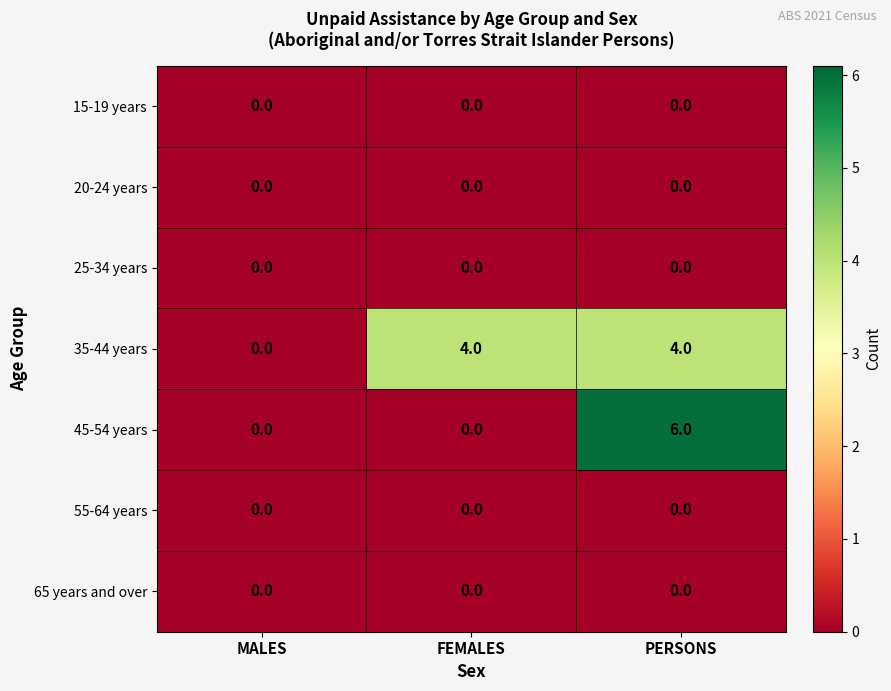

Count the 45-54 years values in the range 0 to 6.

3